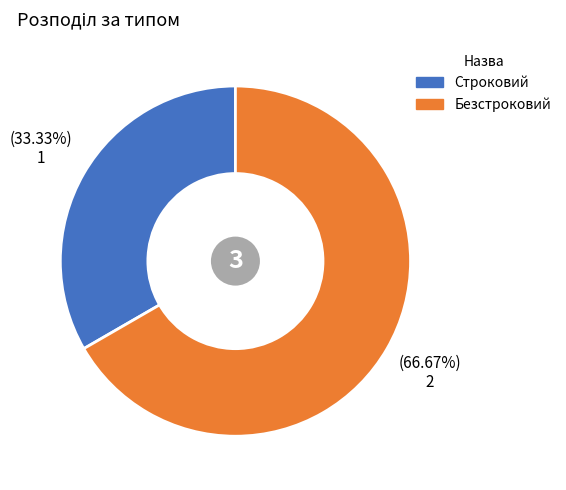

Which category has the biggest portion of the pie?

Безстроковий